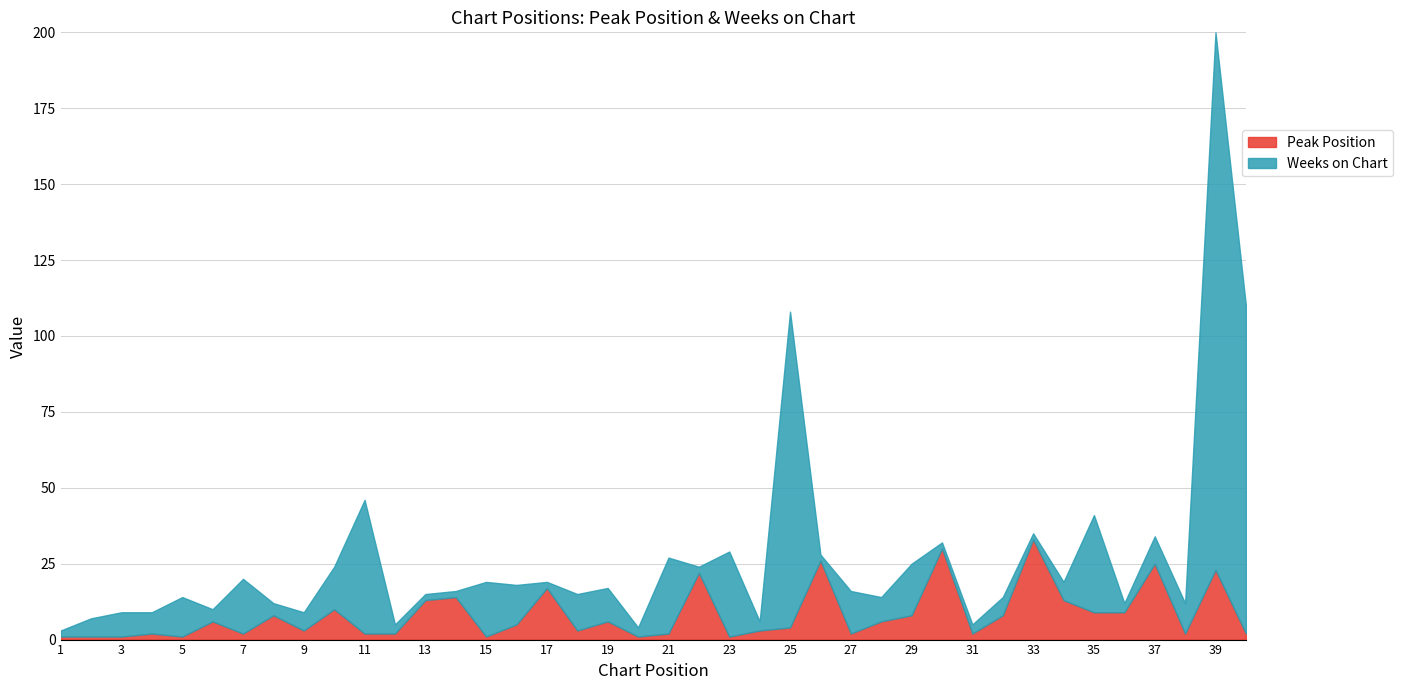

At which category does the chart reach its minimum across all series?

1